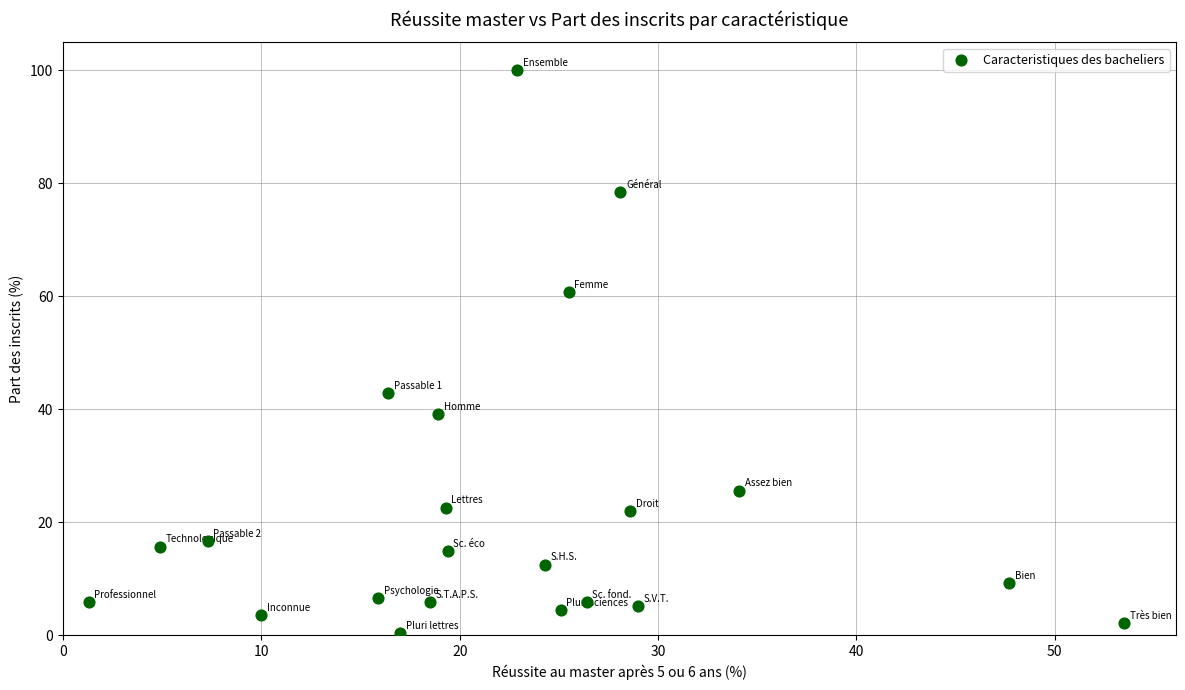

What is the range of X values (max minus min)?

52.2